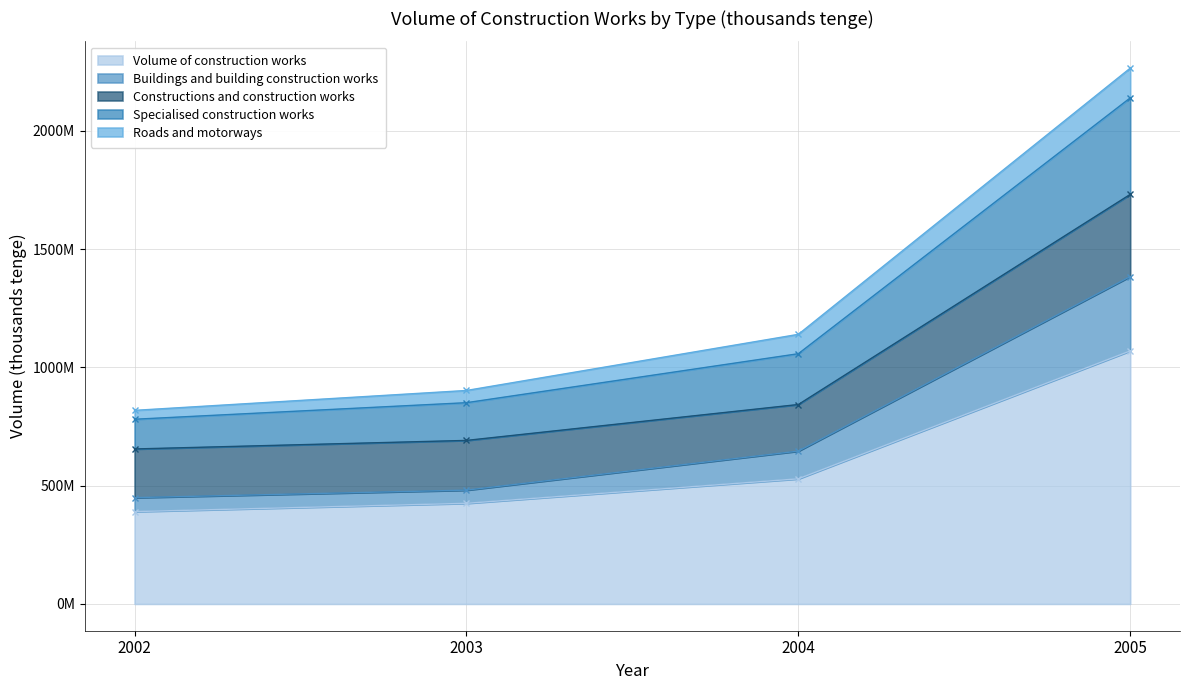

True or false: Buildings and building construction works has a value of 449320936 at 2002.

True